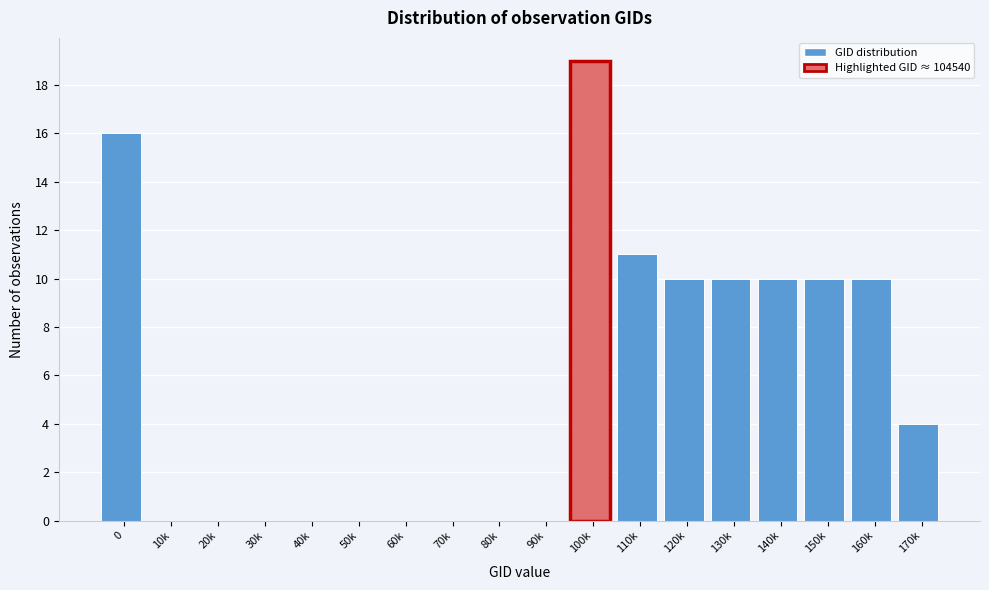

Reading right to left, extract all data points from this chart.

170k=4	160k=10	150k=10	140k=10	130k=10	120k=10	110k=11	100k=19	90k=0	80k=0	70k=0	60k=0	50k=0	40k=0	30k=0	20k=0	10k=0	0=16